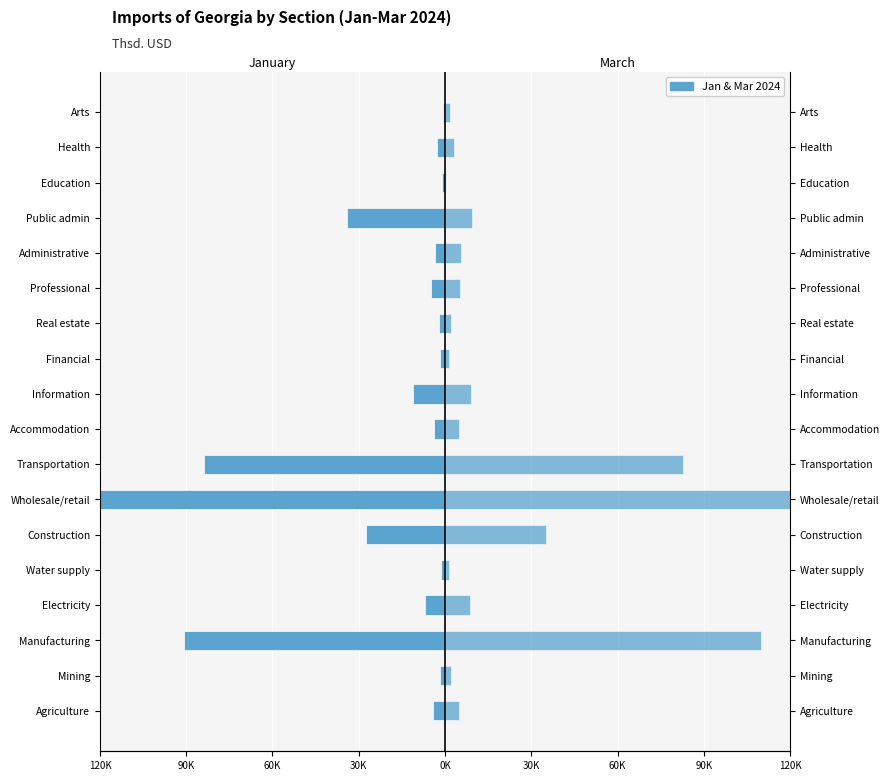

What is the value of the January bar at the 11th from the left?

-1756.7